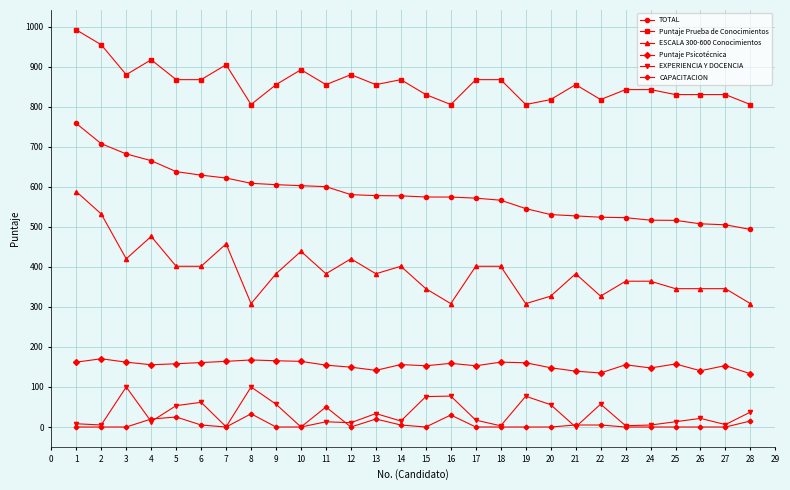

What is the difference between the second highest and second lowest values in the CAPACITACION series?

33.0